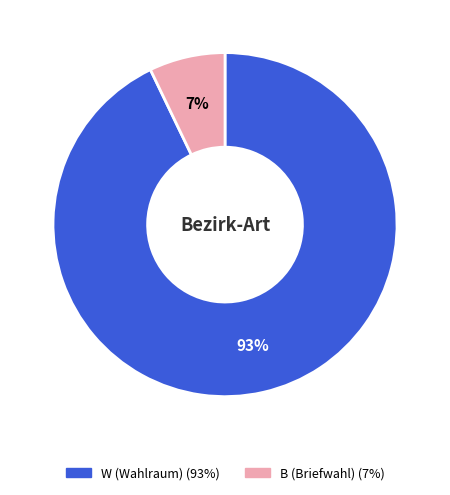

To the nearest percent, what is the average slice percentage?

50%